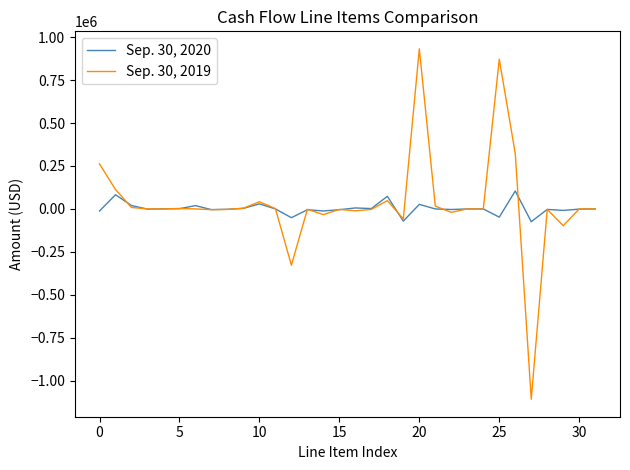

List the series in order of their peak value, lowest first.

Sep. 30, 2020, Sep. 30, 2019